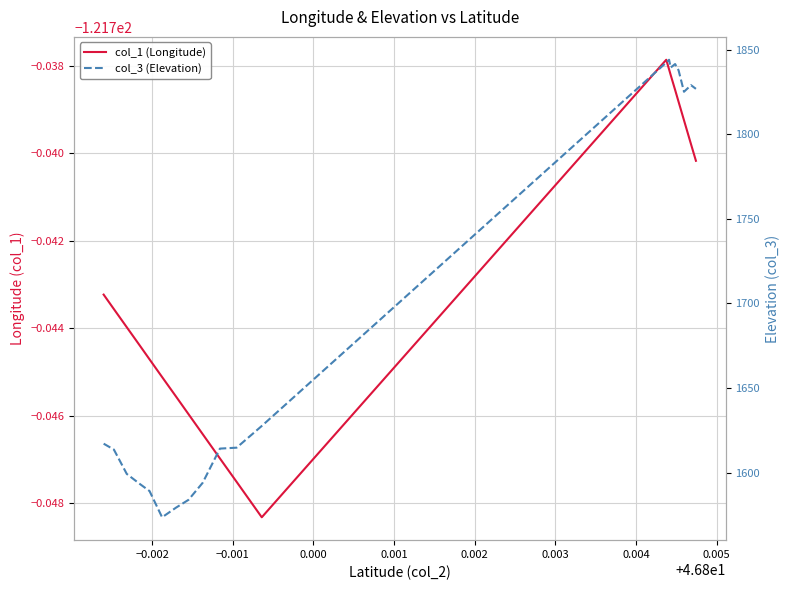

What is the maximum value for col_3 (Elevation)?

1844.1